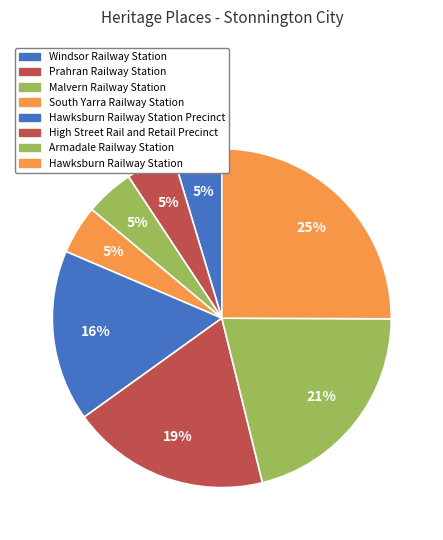

Which slice is the largest?

Hawksburn Railway Station